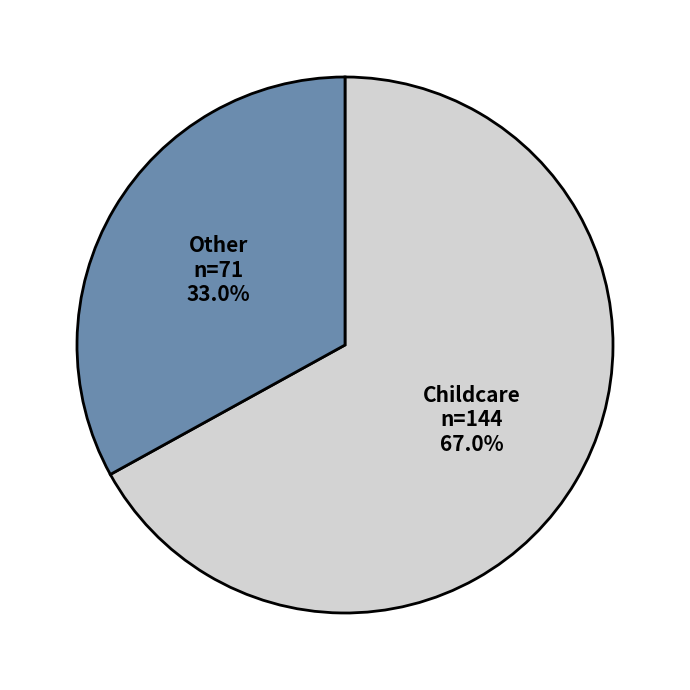

To the nearest percent, what is the difference between the Childcare and Other slice percentages?

34%